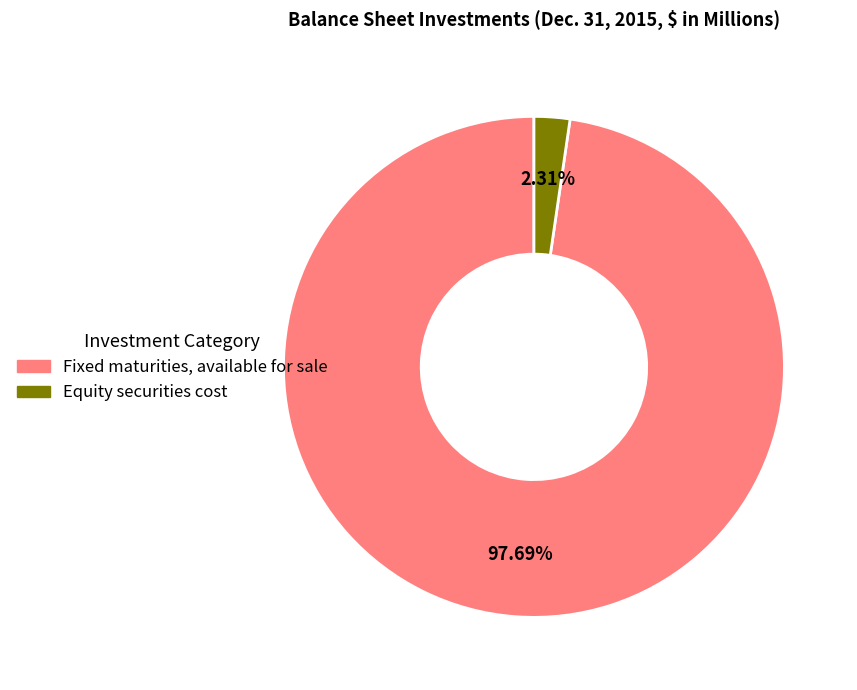

Is Equity securities cost the majority of the pie?

No